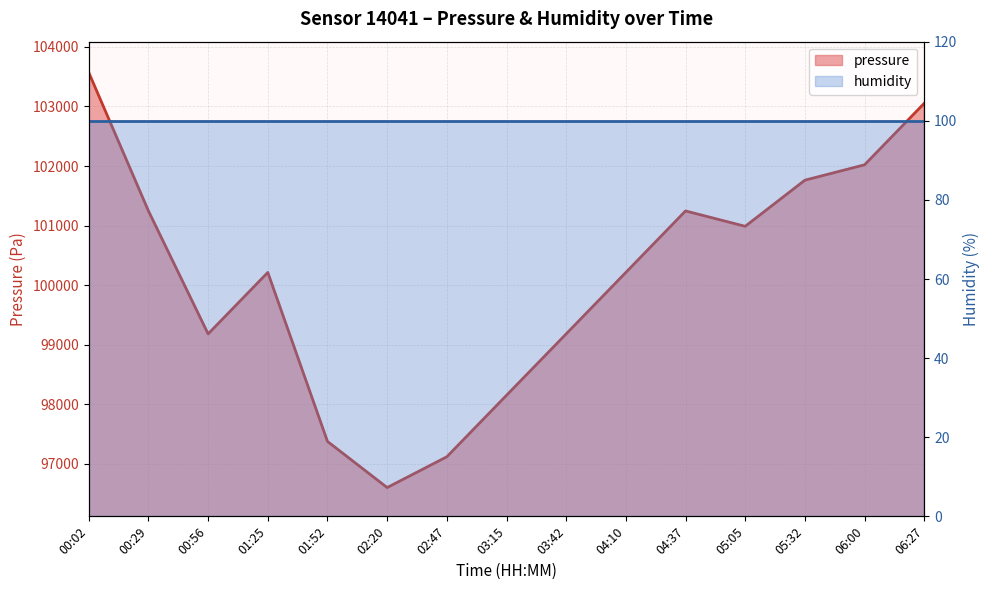

What is the difference between the maximum and second lowest values?

6449.2